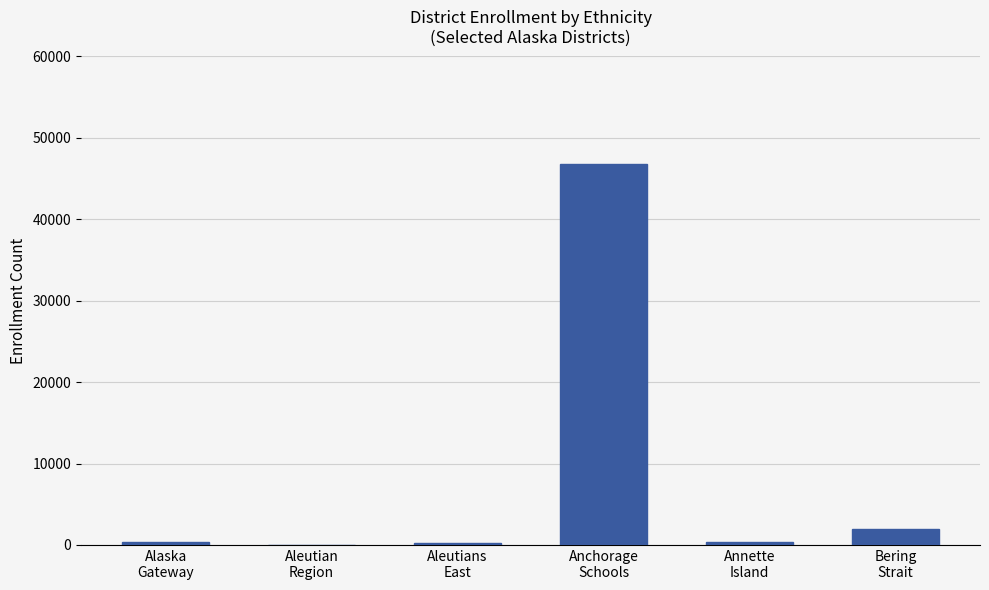

Are the bars grouped side by side (vs. stacked)?

No